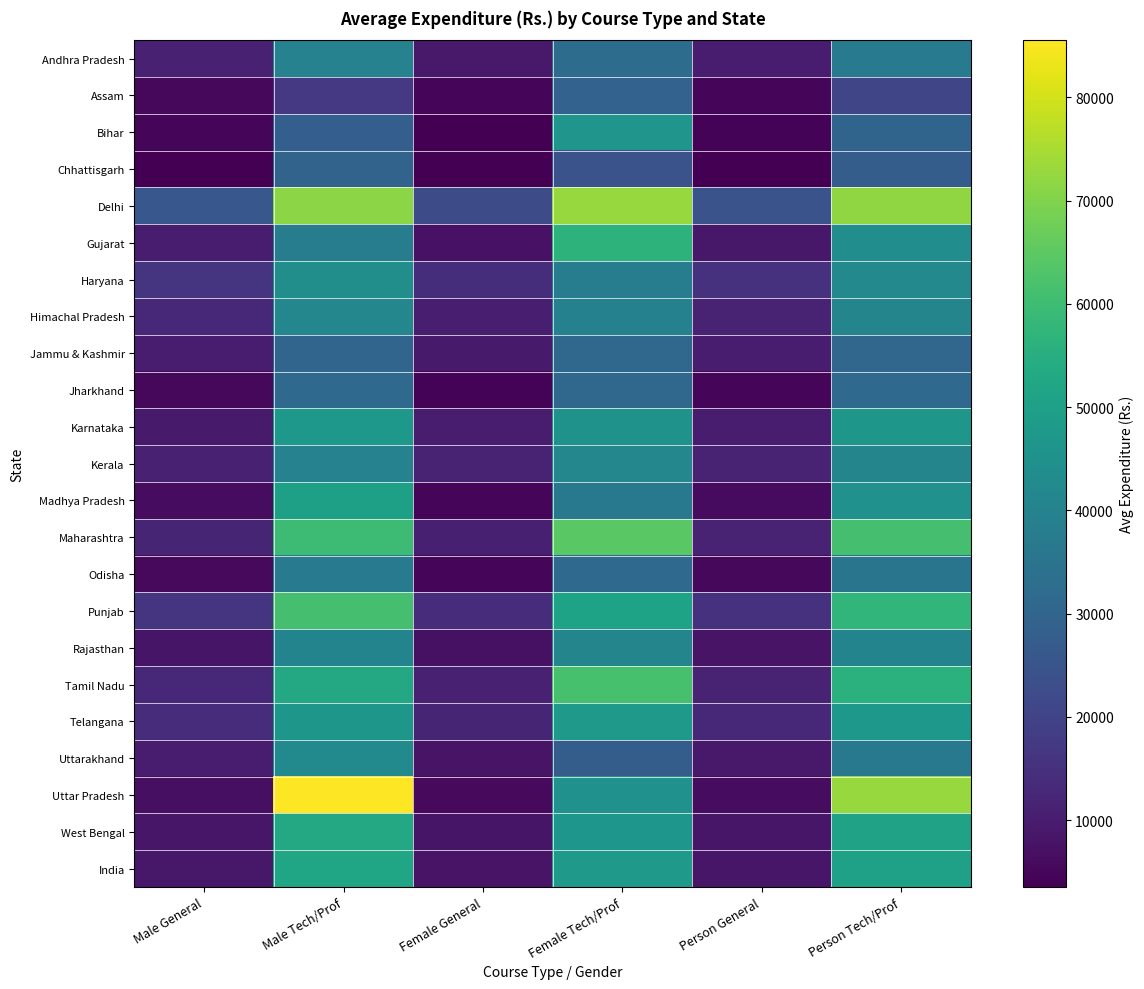

Reading left to right, transcribe all the data shown in this chart.

Andhra Pradesh: Male General=10969	Male Tech/Prof=39983	Female General=8976	Female Tech/Prof=32634	Person General=10045	Person Tech/Prof=36869
Assam: Male General=5399	Male Tech/Prof=17002	Female General=4632	Female Tech/Prof=29346	Person General=5075	Person Tech/Prof=20656
Bihar: Male General=4795	Male Tech/Prof=27919	Female General=3720	Female Tech/Prof=46230	Person General=4379	Person Tech/Prof=30092
Chhattisgarh: Male General=3627	Male Tech/Prof=29612	Female General=3511	Female Tech/Prof=24544	Person General=3575	Person Tech/Prof=27726
Delhi: Male General=25712	Male Tech/Prof=71303	Female General=22666	Female Tech/Prof=72905	Person General=24407	Person Tech/Prof=71867
Gujarat: Male General=9730	Male Tech/Prof=38427	Female General=7588	Female Tech/Prof=56673	Person General=8782	Person Tech/Prof=43575
Haryana: Male General=15827	Male Tech/Prof=44100	Female General=14316	Female Tech/Prof=38137	Person General=15215	Person Tech/Prof=42224
Himachal Pradesh: Male General=12857	Male Tech/Prof=41611	Female General=10506	Female Tech/Prof=39529	Person General=11698	Person Tech/Prof=40774
Jammu & Kashmir: Male General=9839	Male Tech/Prof=30235	Female General=9563	Female Tech/Prof=30775	Person General=9720	Person Tech/Prof=30466
Jharkhand: Male General=5308	Male Tech/Prof=31640	Female General=4265	Female Tech/Prof=31100	Person General=4840	Person Tech/Prof=31505
Karnataka: Male General=9561	Male Tech/Prof=47357	Female General=9783	Female Tech/Prof=45754	Person General=9658	Person Tech/Prof=46860
Kerala: Male General=11139	Male Tech/Prof=39967	Female General=11300	Female Tech/Prof=41570	Person General=11214	Person Tech/Prof=40720
Madhya Pradesh: Male General=6385	Male Tech/Prof=50174	Female General=4994	Female Tech/Prof=36580	Person General=5769	Person Tech/Prof=45104
Maharashtra: Male General=11916	Male Tech/Prof=59685	Female General=10593	Female Tech/Prof=64460	Person General=11335	Person Tech/Prof=61229
Odisha: Male General=5687	Male Tech/Prof=36938	Female General=4552	Female Tech/Prof=31553	Person General=5175	Person Tech/Prof=35345
Punjab: Male General=16095	Male Tech/Prof=61289	Female General=13790	Female Tech/Prof=51211	Person General=15131	Person Tech/Prof=57529
Rajasthan: Male General=8306	Male Tech/Prof=40441	Female General=7221	Female Tech/Prof=40778	Person General=7835	Person Tech/Prof=40558
Tamil Nadu: Male General=12551	Male Tech/Prof=52873	Female General=10966	Female Tech/Prof=61681	Person General=11799	Person Tech/Prof=55807
Telangana: Male General=13847	Male Tech/Prof=46986	Female General=12106	Female Tech/Prof=47884	Person General=13095	Person Tech/Prof=47348
Uttarakhand: Male General=9883	Male Tech/Prof=42887	Female General=7972	Female Tech/Prof=27674	Person General=9019	Person Tech/Prof=36678
Uttar Pradesh: Male General=6741	Male Tech/Prof=85528	Female General=5744	Female Tech/Prof=44979	Person General=6301	Person Tech/Prof=72959
West Bengal: Male General=8546	Male Tech/Prof=53075	Female General=8088	Female Tech/Prof=46724	Person General=8319	Person Tech/Prof=50670
India: Male General=8797	Male Tech/Prof=51844	Female General=7742	Female Tech/Prof=47421	Person General=8331	Person Tech/Prof=50307